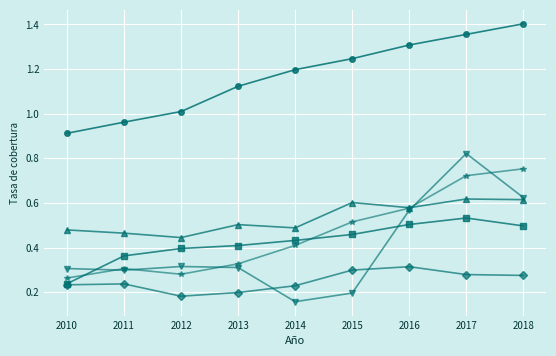

What is the spread (max minus min) of values at 2013?

0.9